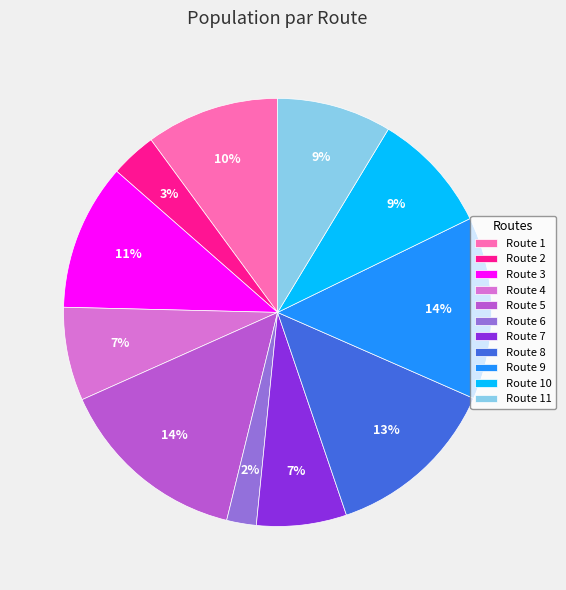

To the nearest percent, what portion does Route 4 represent?

7%